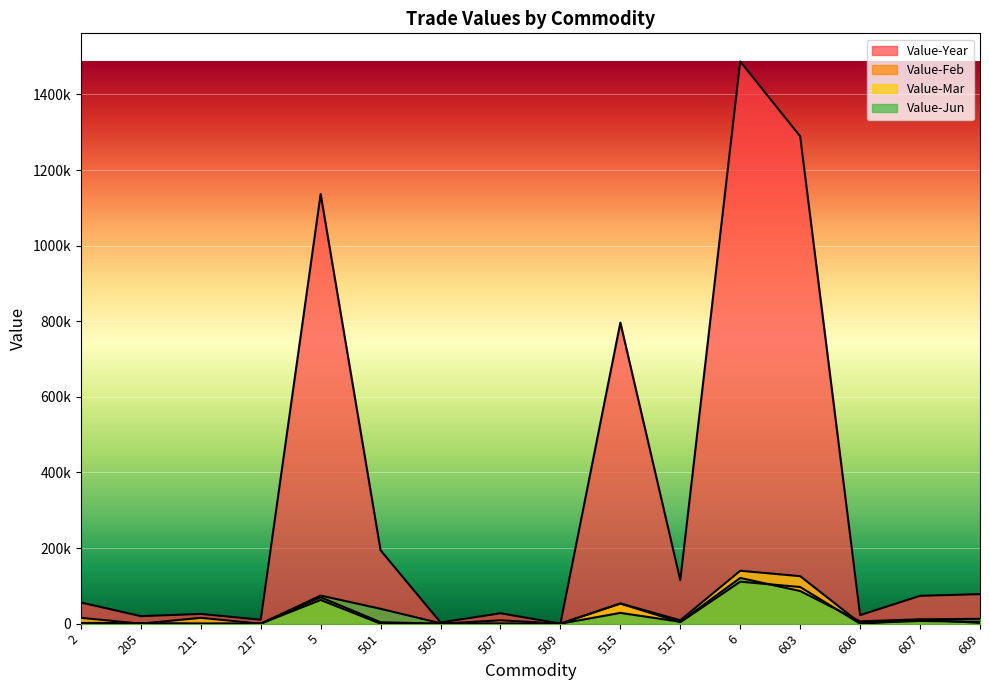

After their last crossing, which series has the higher values: Value-Mar or Value-Feb?

Value-Mar